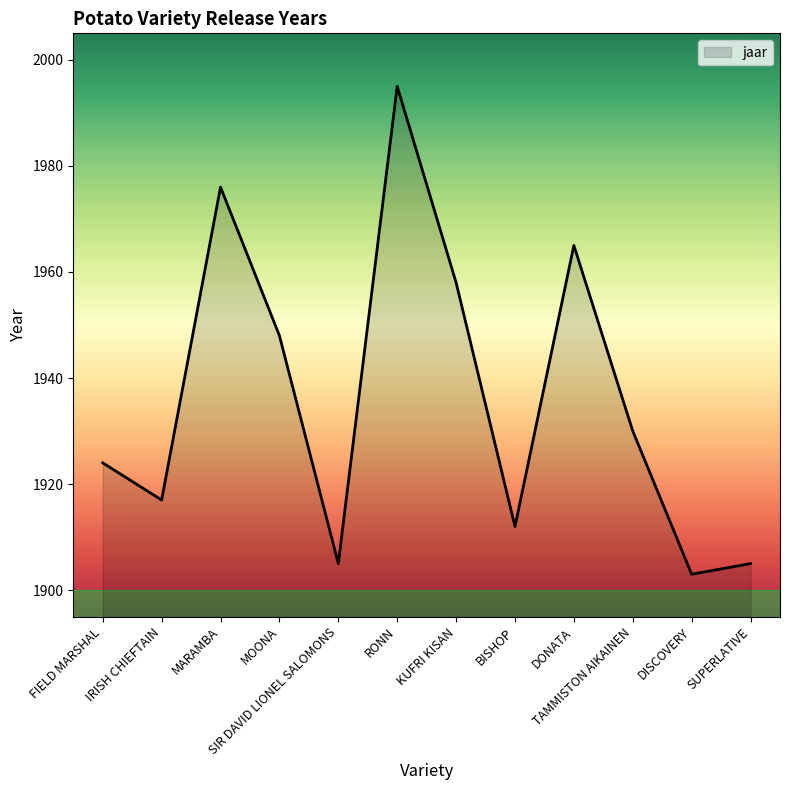

What is the greatest value displayed?

1995